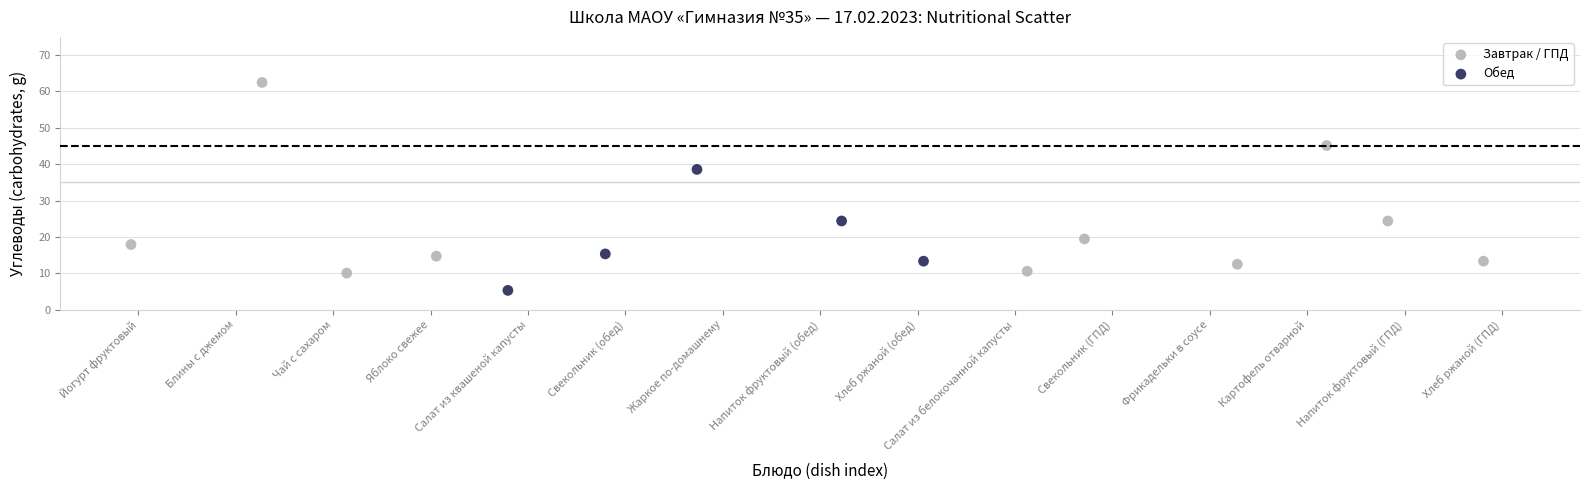

Which series contains the highest Y value?

Завтрак / ГПД